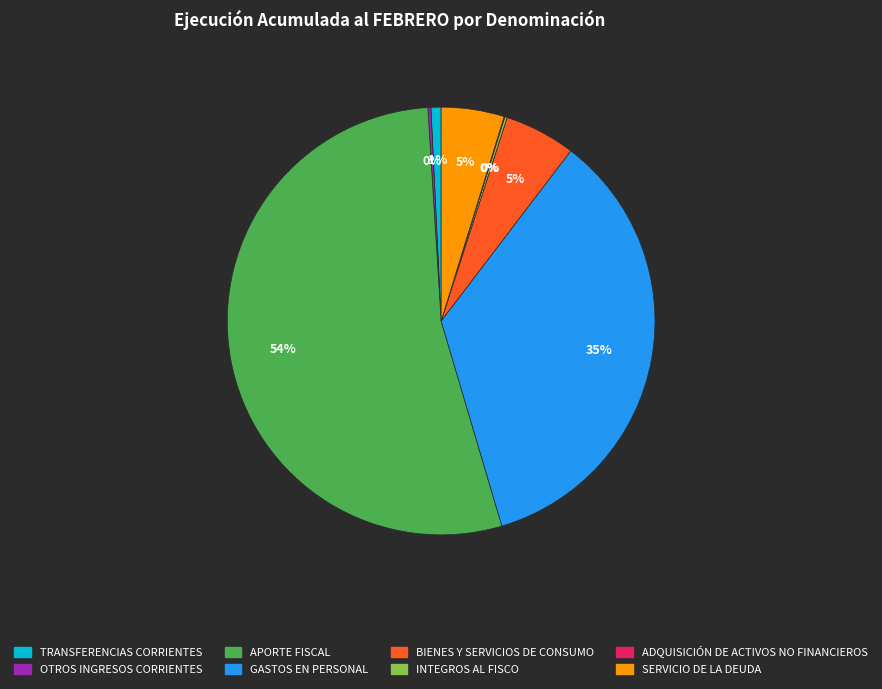

Between APORTE FISCAL and TRANSFERENCIAS CORRIENTES, which is larger?

APORTE FISCAL